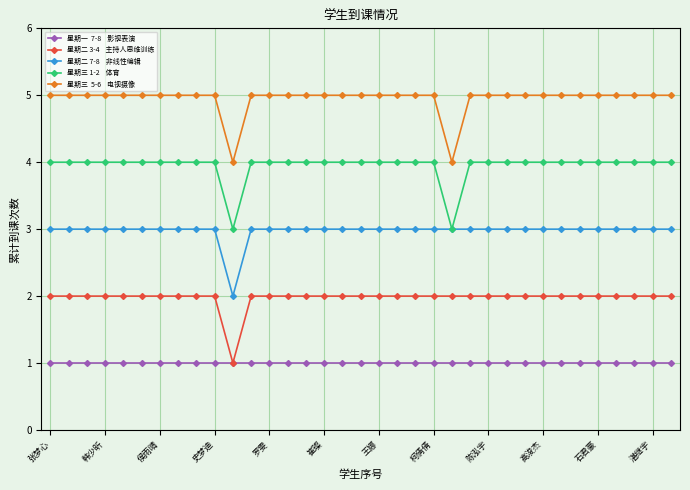

How many lines are shown in the chart?

5